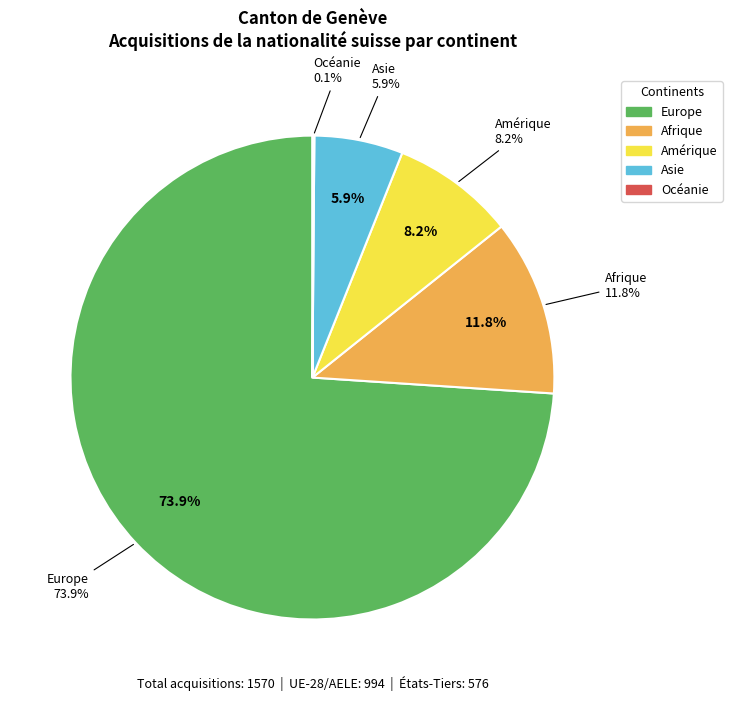

To the nearest percent, what is the average slice percentage?

20%